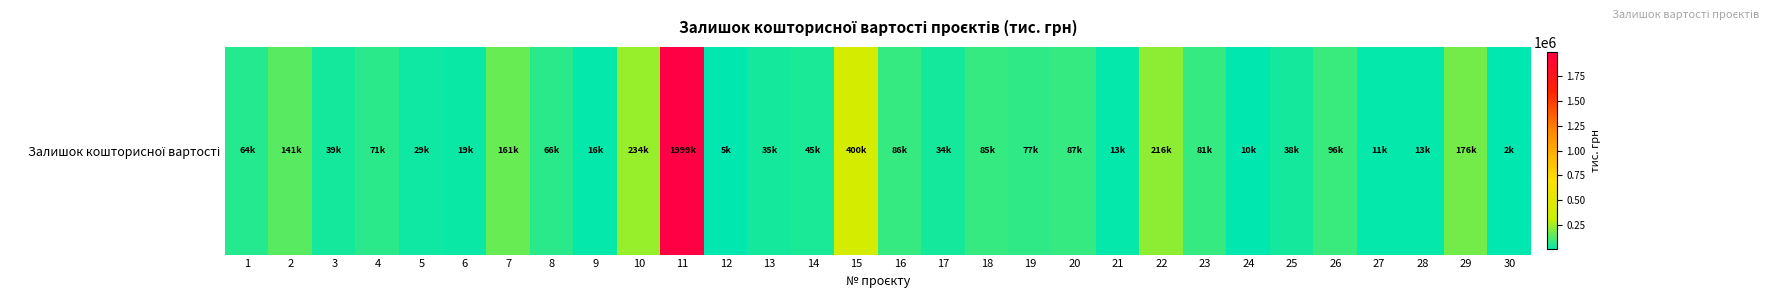

True or false: the data shows 220749.1 at 2.

False